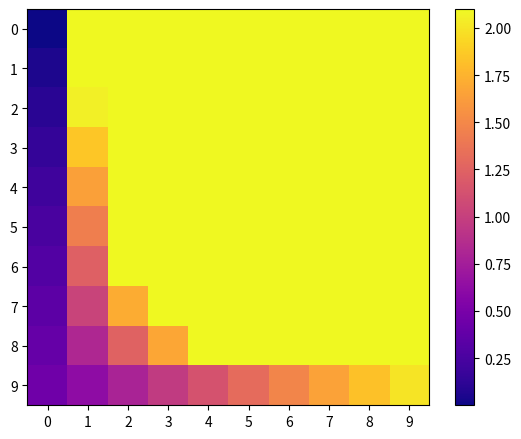

What is the difference between the highest and lowest values at 9?

0.1